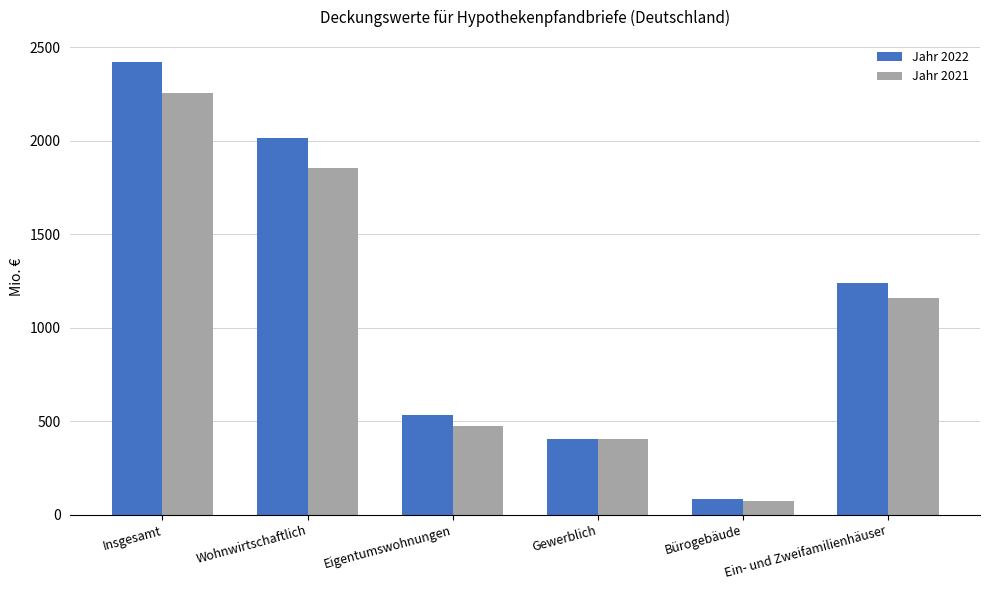

At which category is the sum across all series the highest?

Insgesamt